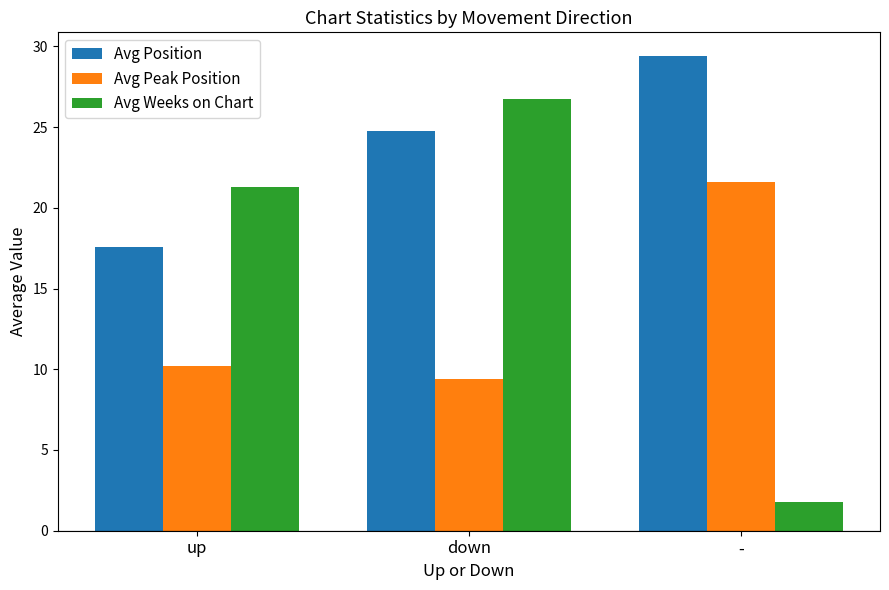

Count the number of categories in the chart.

3